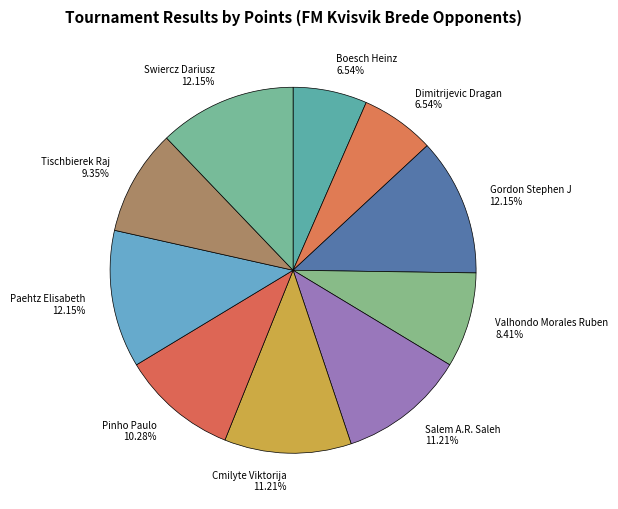

Is there any slice that represents more than half of the pie?

No